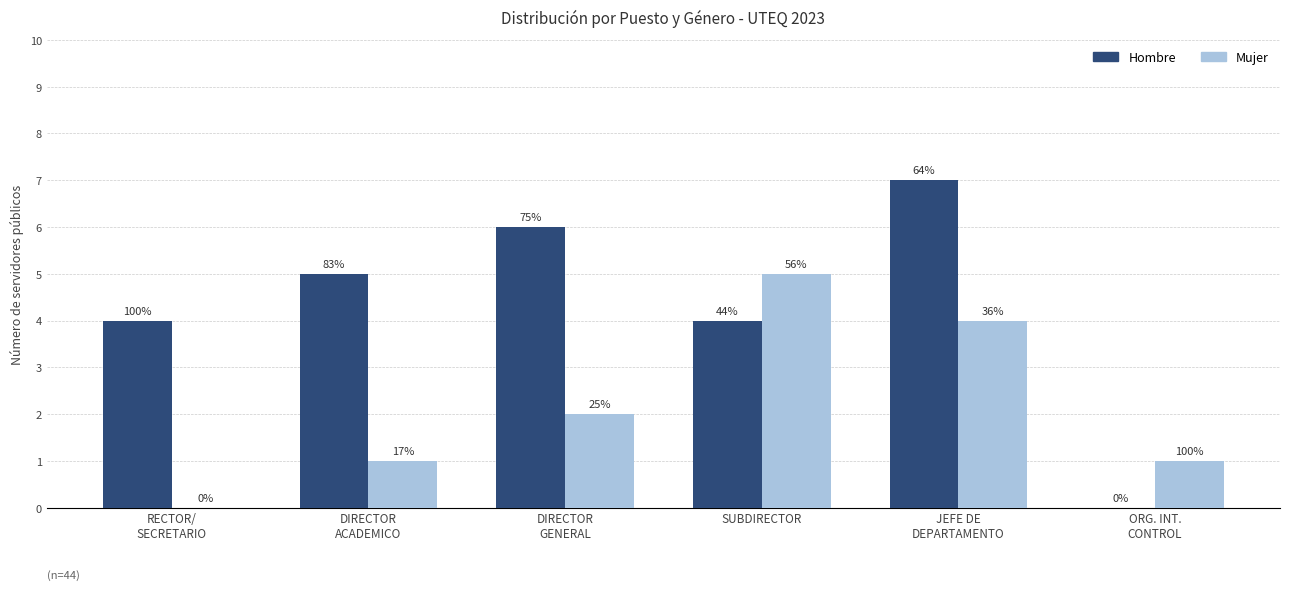

Is the value of Mujer at JEFE DE
DEPARTAMENTO greater than the value of Hombre at ORG. INT.
CONTROL?

Yes